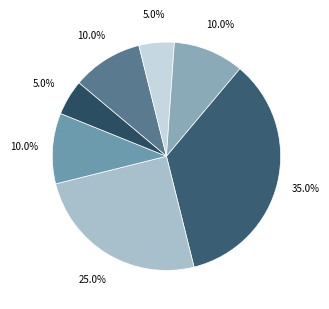

How many segments does this pie chart have?

7